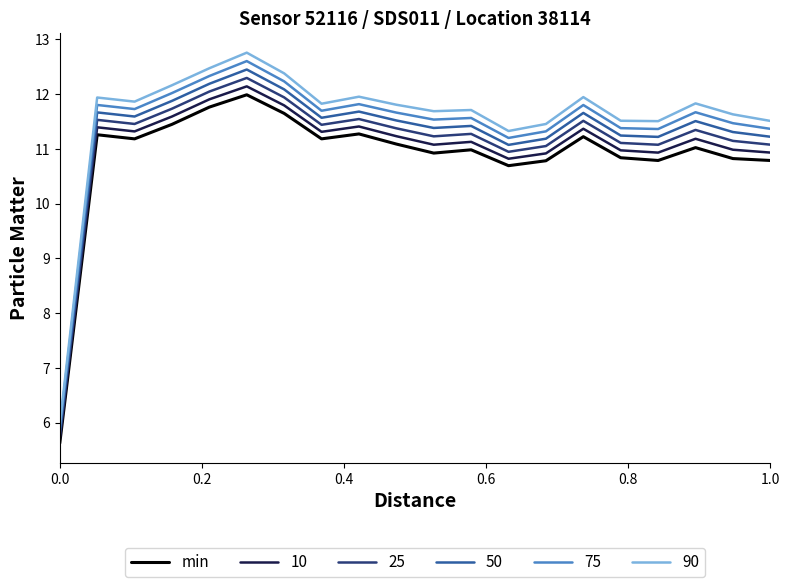

True or false: 25 and 90 cross at least once.

False